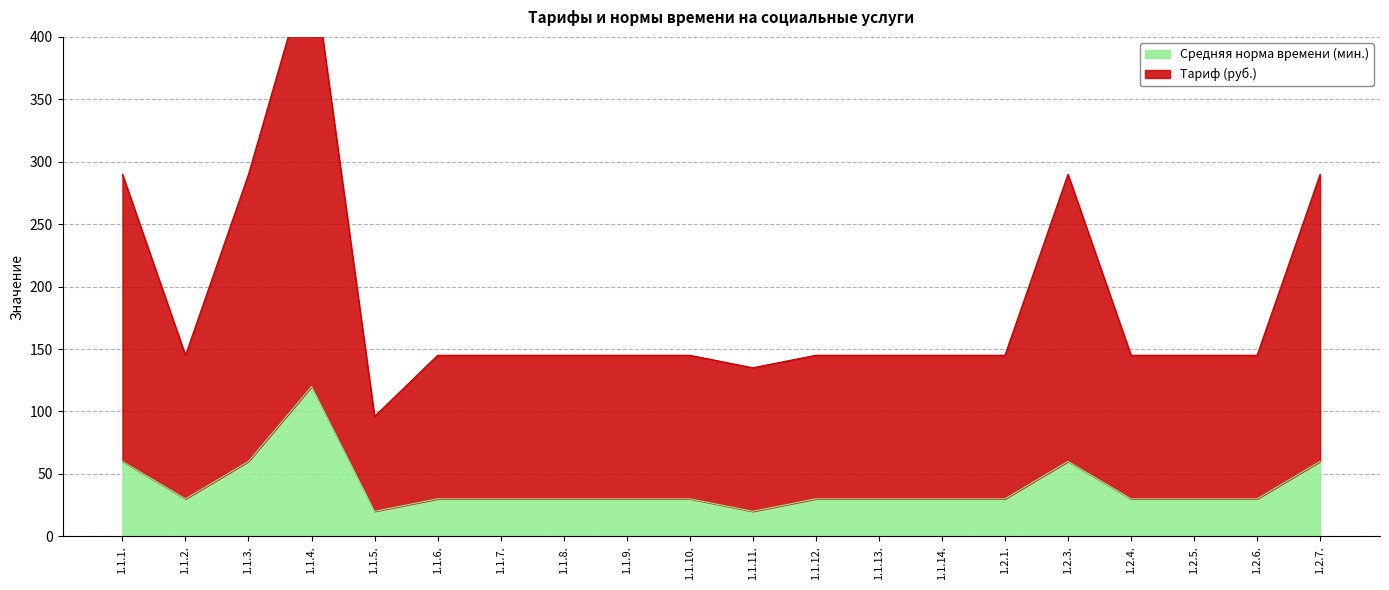

What is the label of the 12th point from the left?

1.1.12.